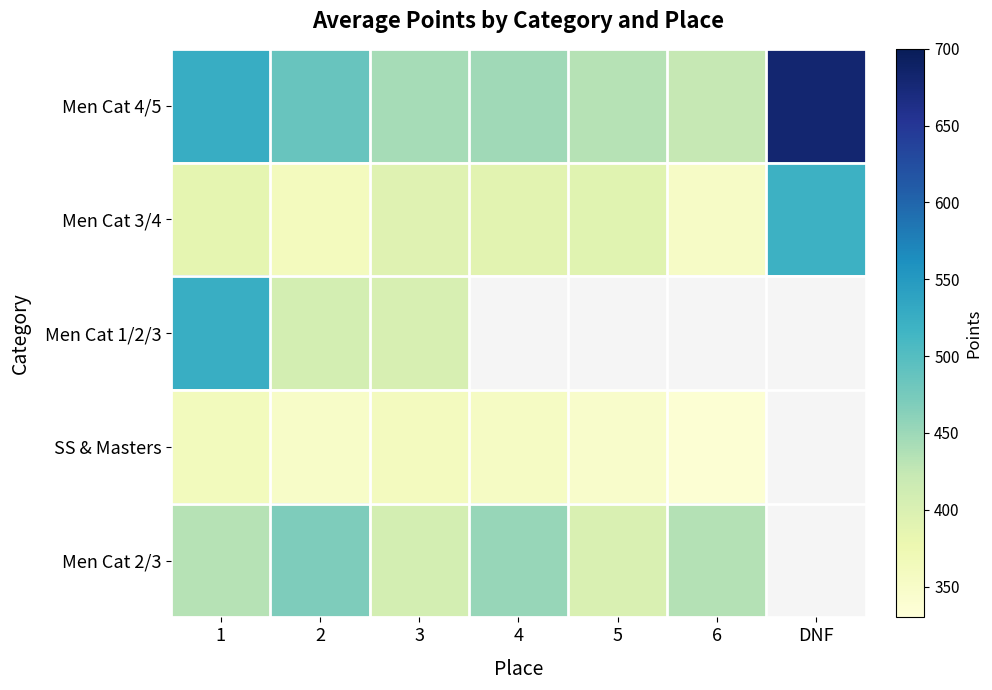

Count the number of categories in the chart.

7